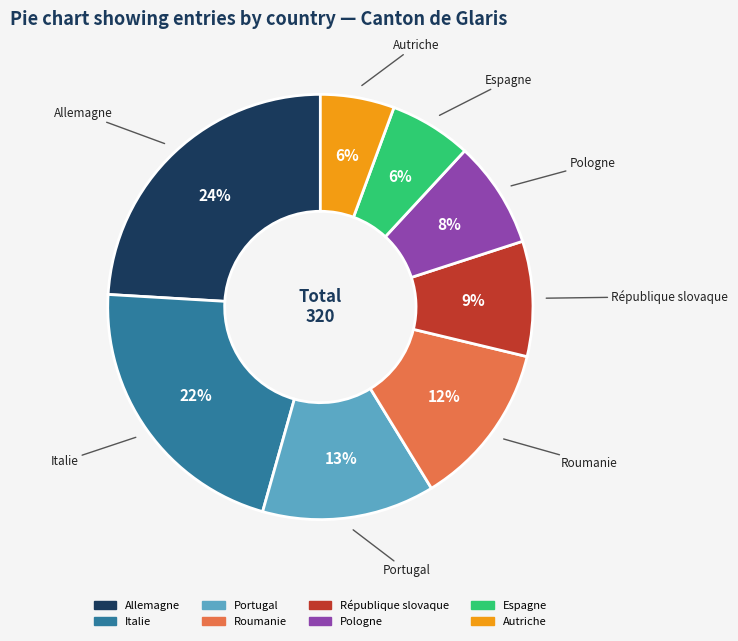

Between Italie and Pologne, which is larger?

Italie